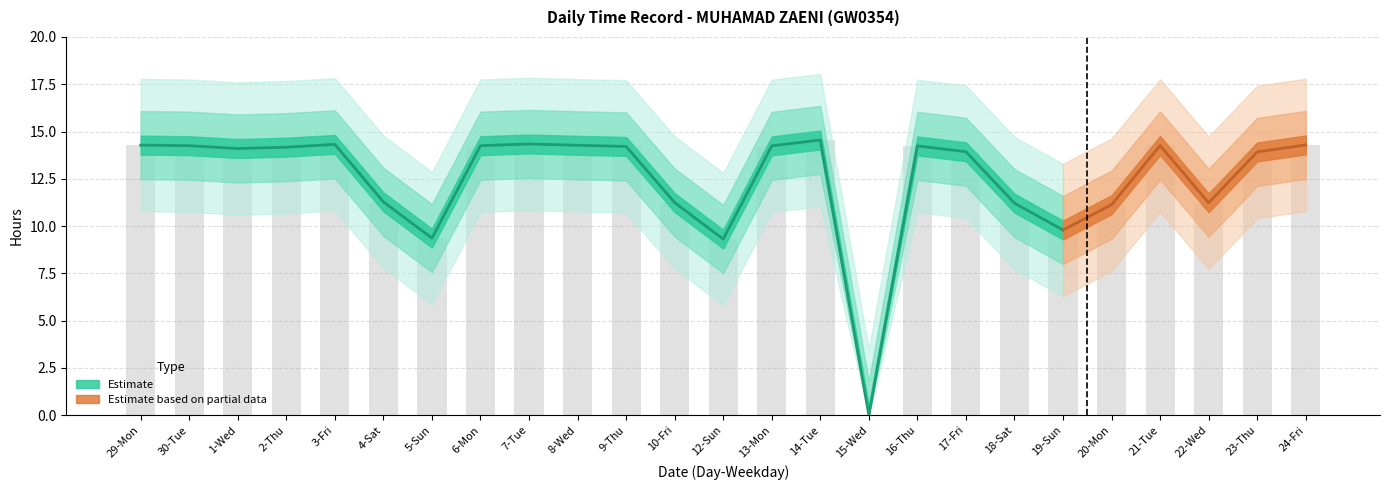

What is the label of the 16th bar from the right?

8-Wed